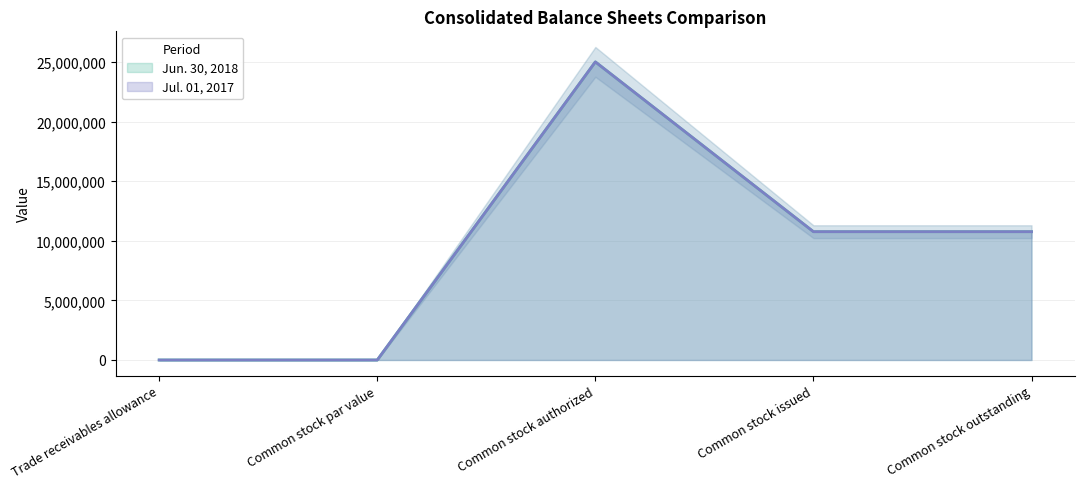

Rank the series at Common stock authorized from highest to lowest value.

Jun. 30, 2018, Jul. 01, 2017